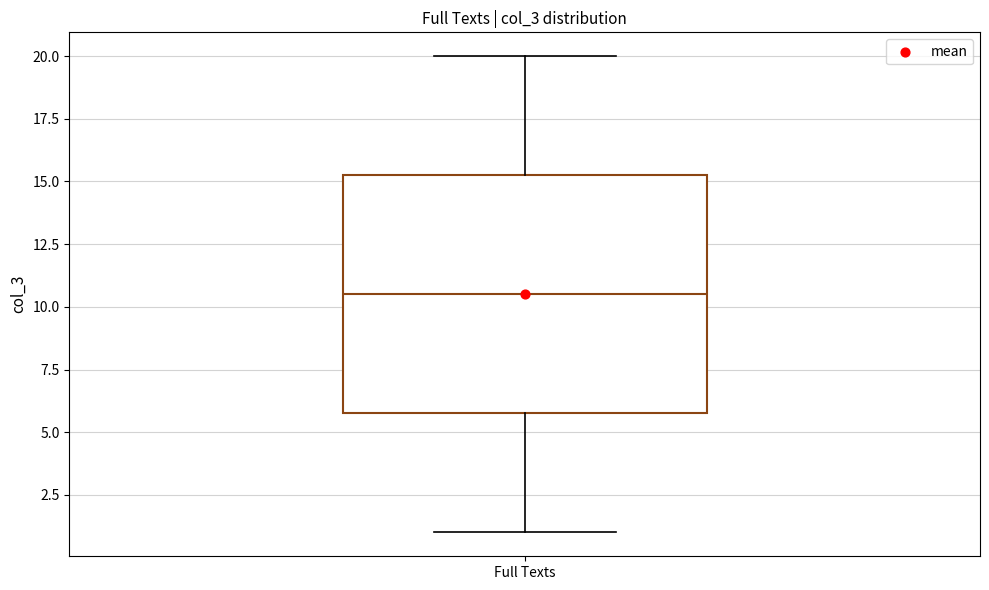

Where is the upper edge of the box for Full Texts on the y-axis? The values are not printed on the chart, so give them approximately, as read against the axis.

15.5